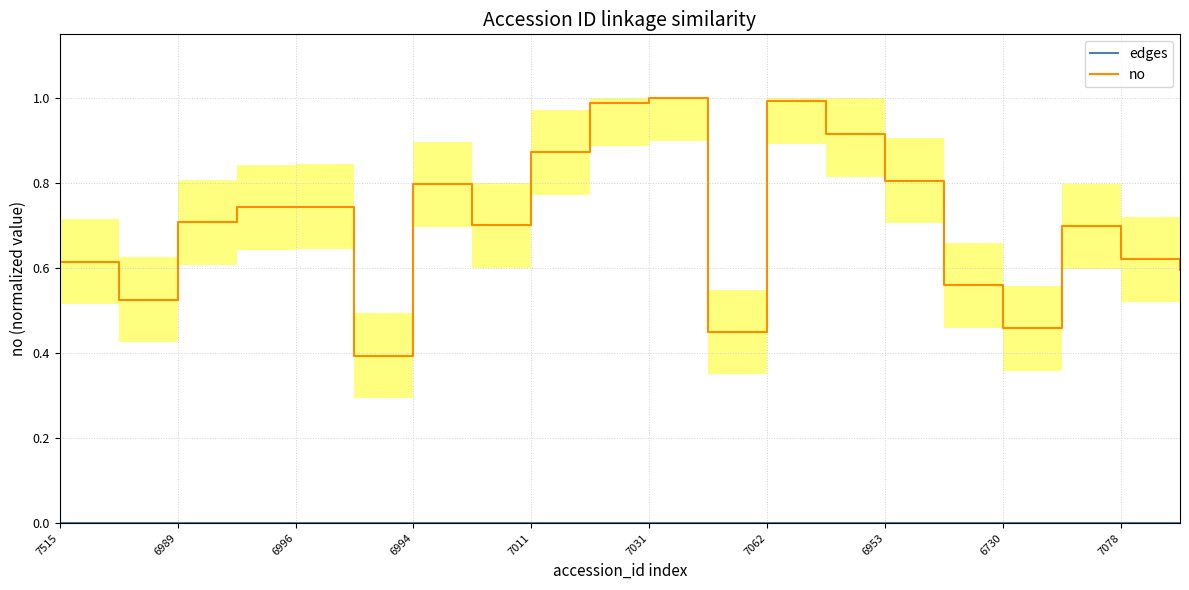

Reading left to right, extract all data points from this chart.

edges: 0.0	0.0	0.0	0.0	0.0	0.0	0.0	0.0	0.0	0.0	0.0	0.0	0.0	0.0	0.0	0.0	0.0	0.0	0.0	0.0
no: 0.6	0.5	0.7	0.7	0.7	0.4	0.8	0.7	0.9	1.0	1.0	0.4	1.0	0.9	0.8	0.6	0.5	0.7	0.6	0.6